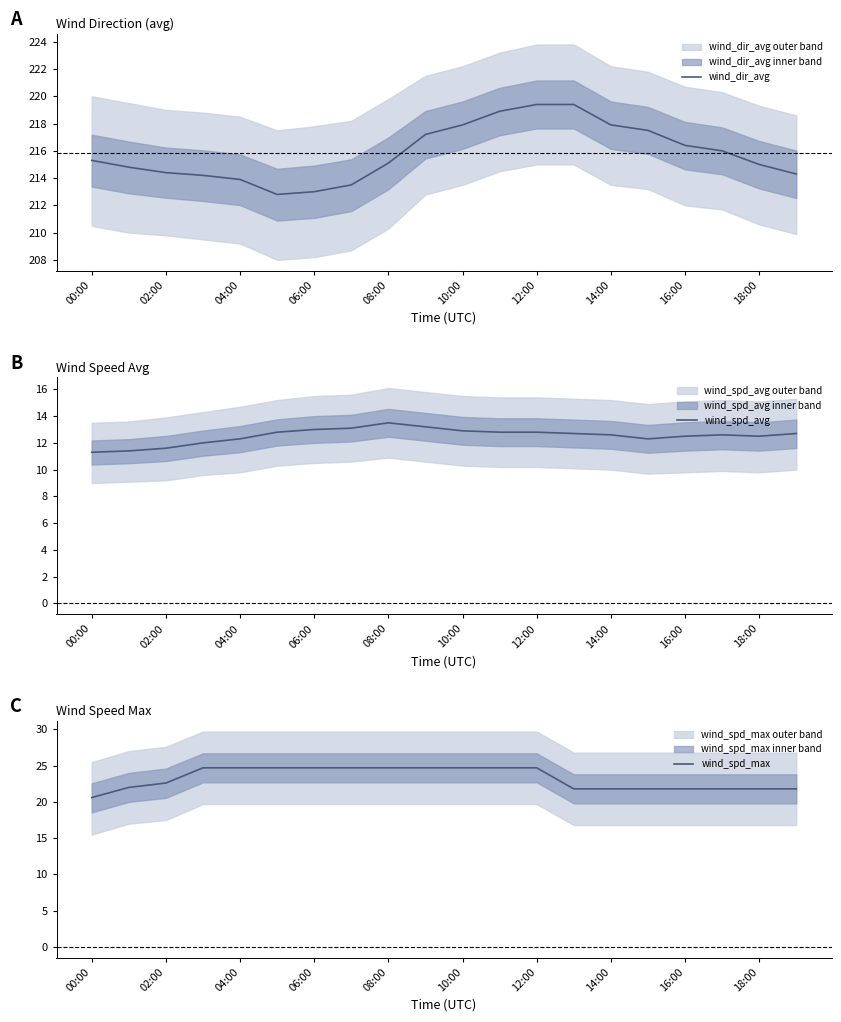

Is it true that wind_spd_max equals 24.7 at 06:00?

True